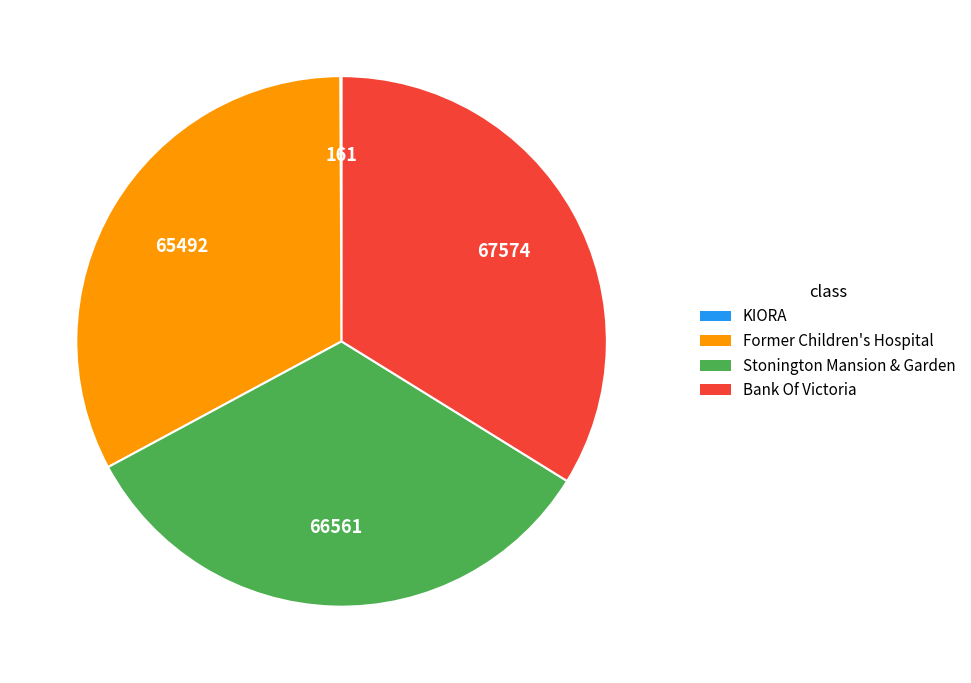

Is Former Children's Hospital the majority of the pie?

No